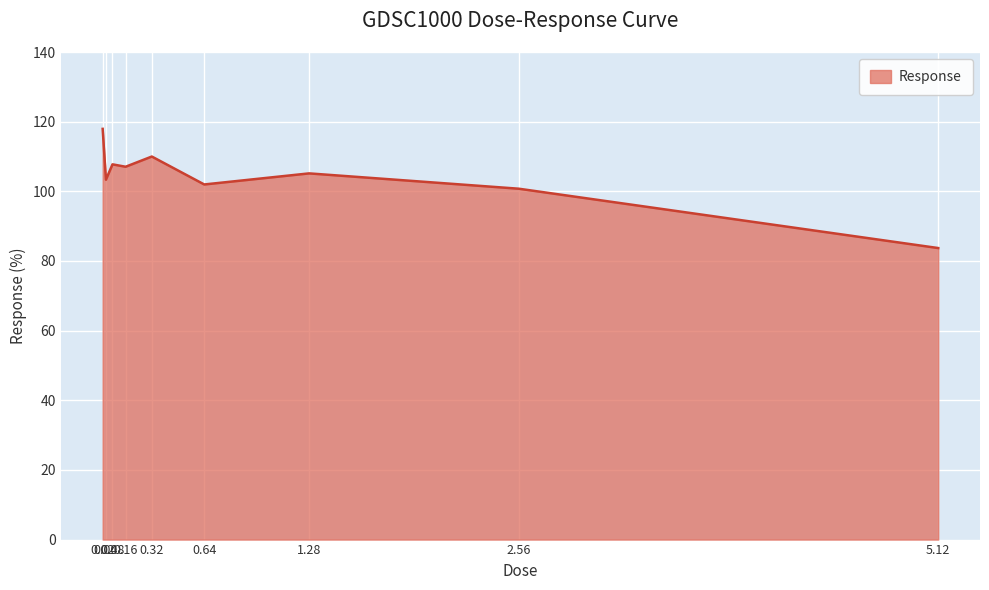

The chart shows a value of 35.9 at 2.56. True or false?

False